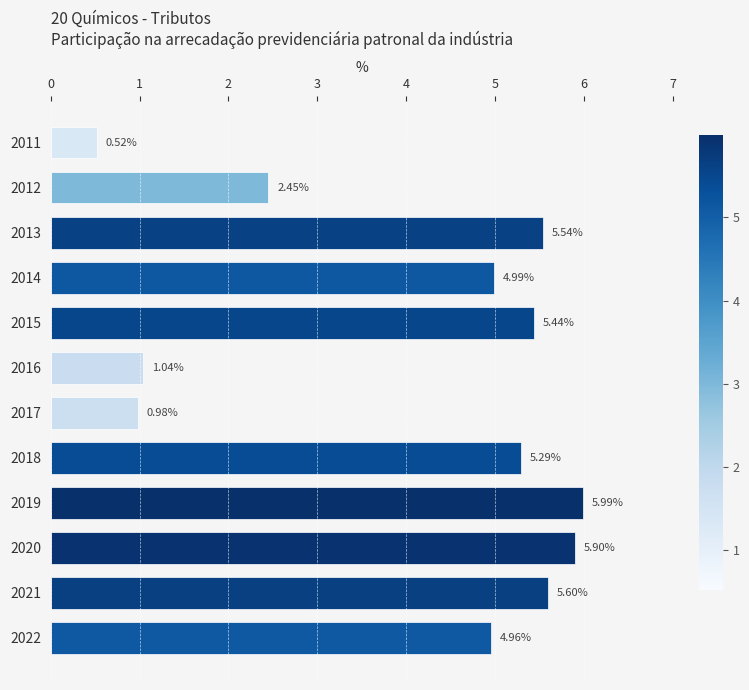

At which category does the chart reach its peak across all series?

2019